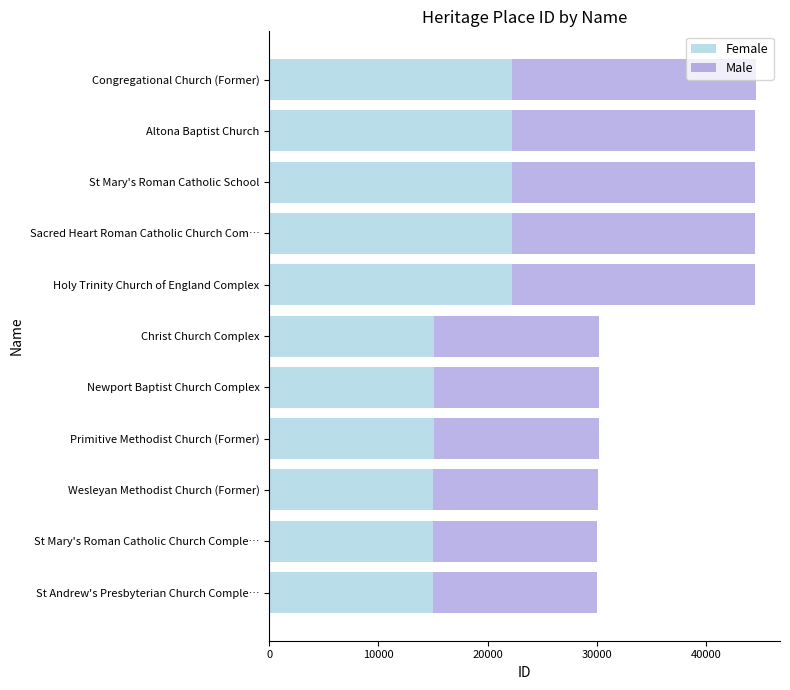

What is the maximum value for Female?

22261